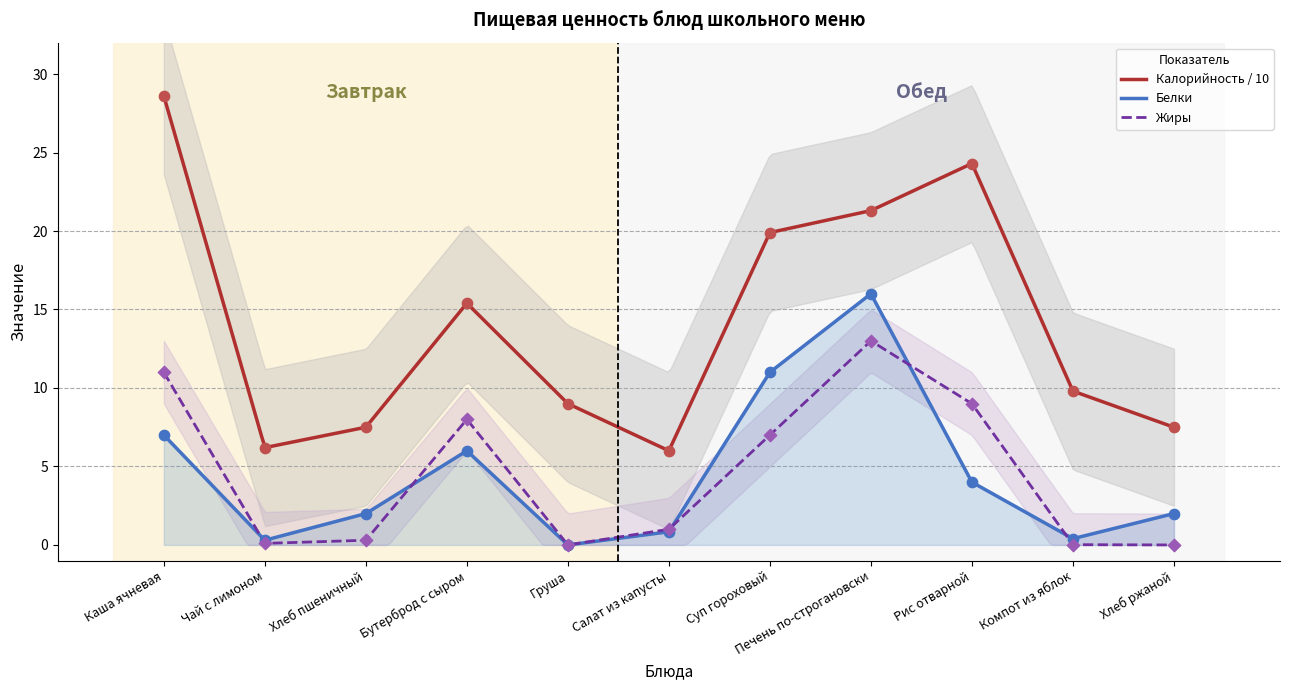

Is the value of Жиры at Груша greater than the value of Белки at Компот из яблок?

No